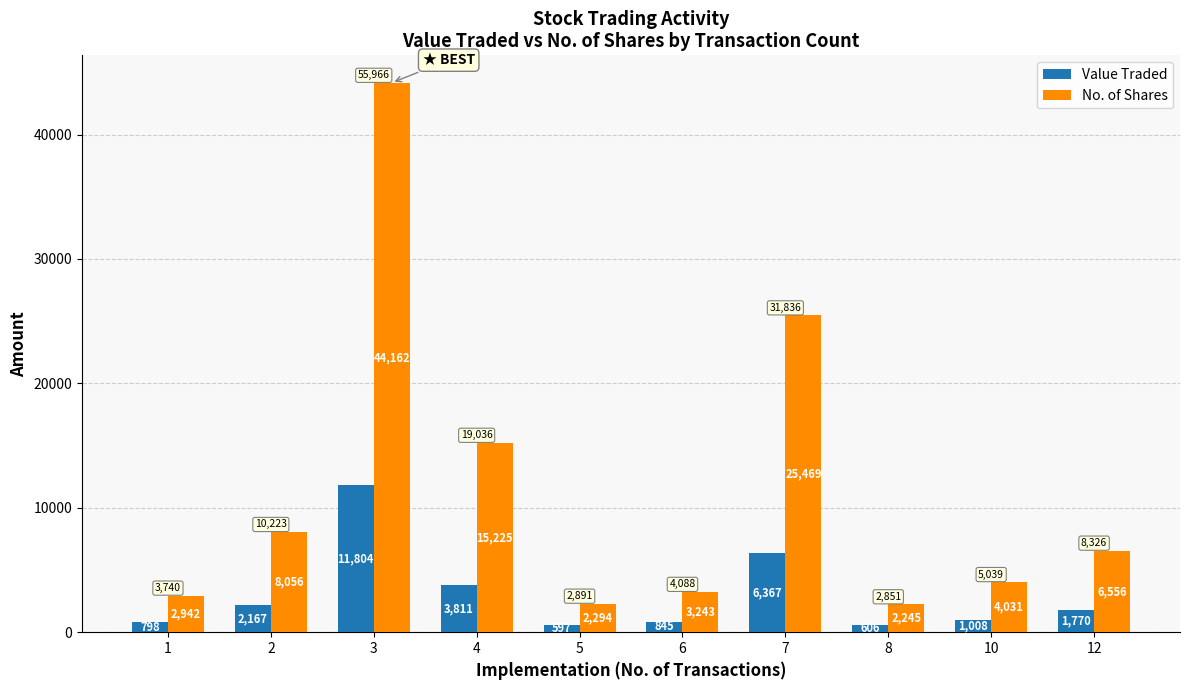

The value of Value Traded at 3 is 11804. True or false?

True